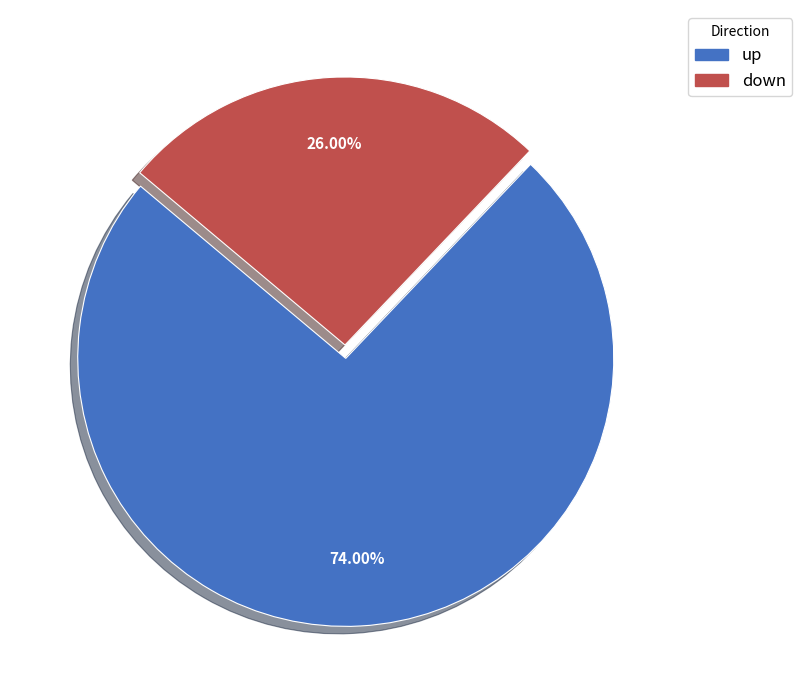

What is the ratio of the value at up to the value at down?

2.8